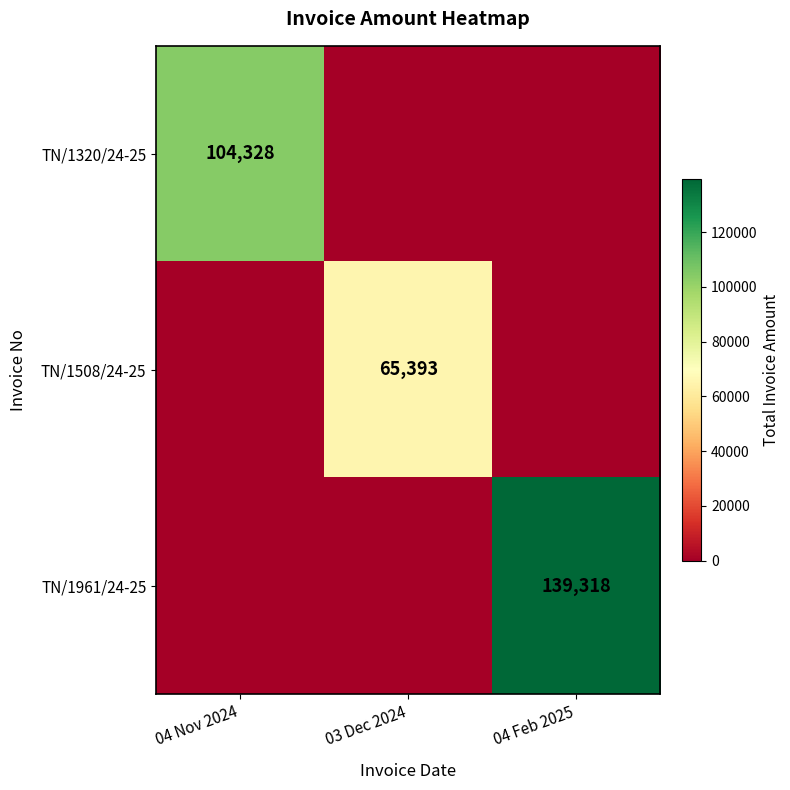

Is it true that TN/1508/24-25 equals 65393 at 03 Dec 2024?

True